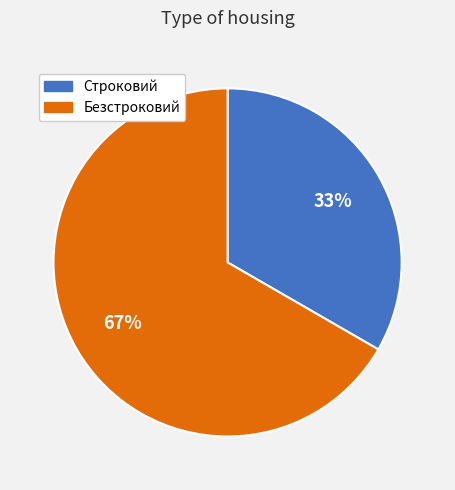

What percentage is the Строковий slice, to the nearest percent?

33%